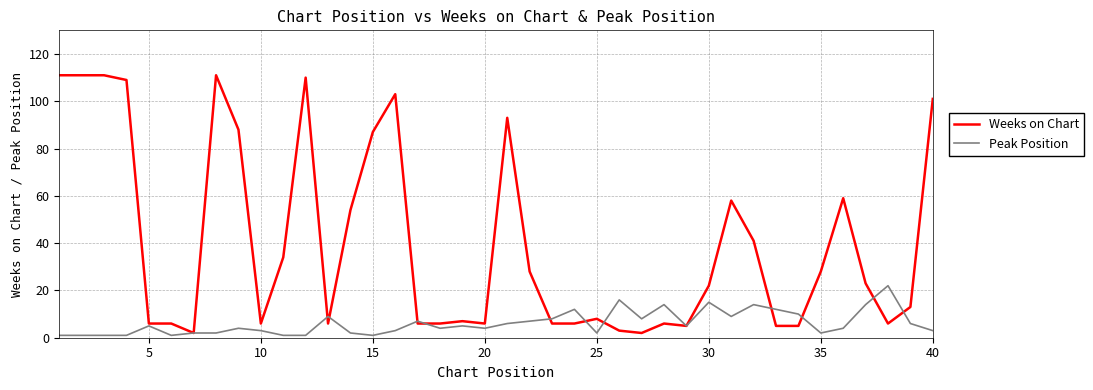

List the series in order of their peak value, highest first.

Weeks on Chart, Peak Position